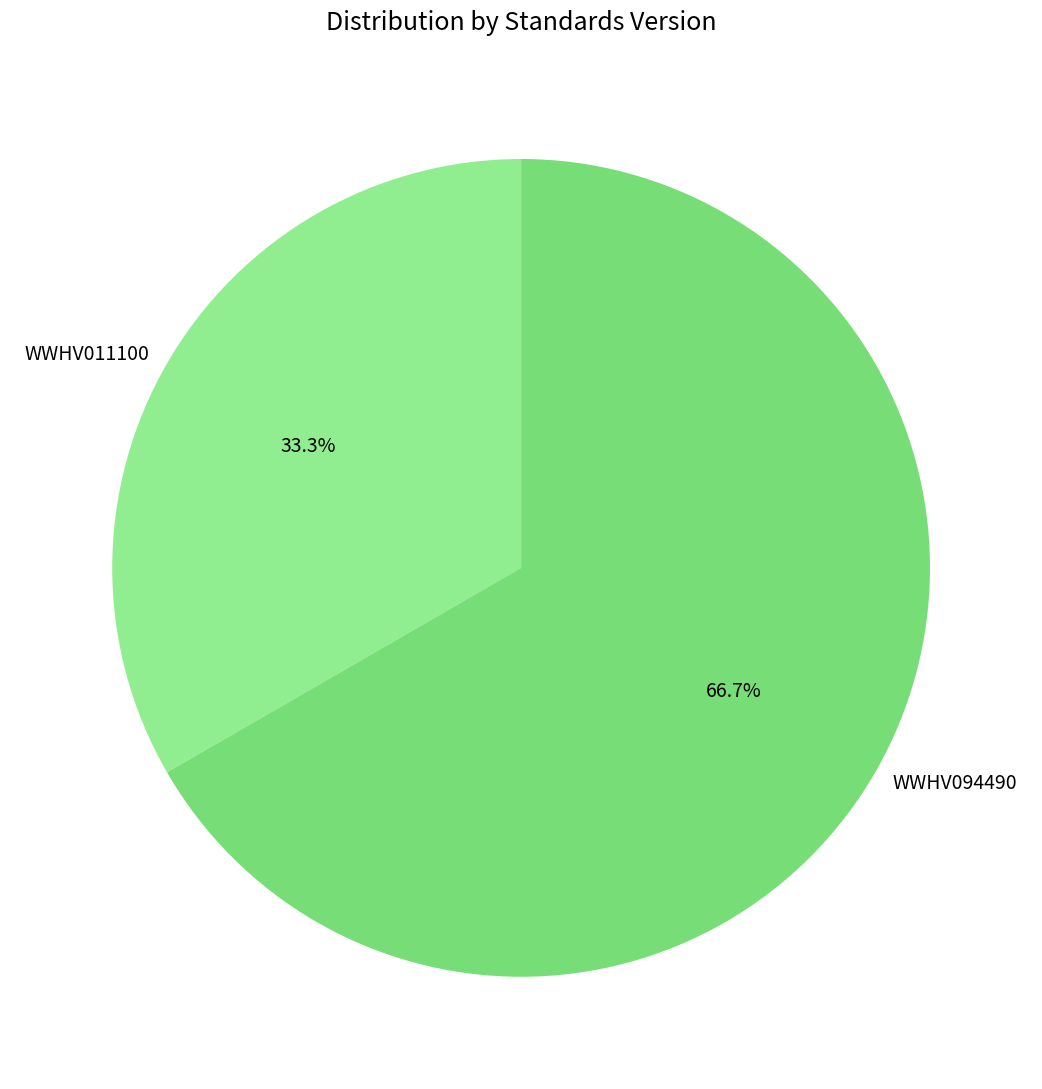

Which slice is the largest?

WWHV094490